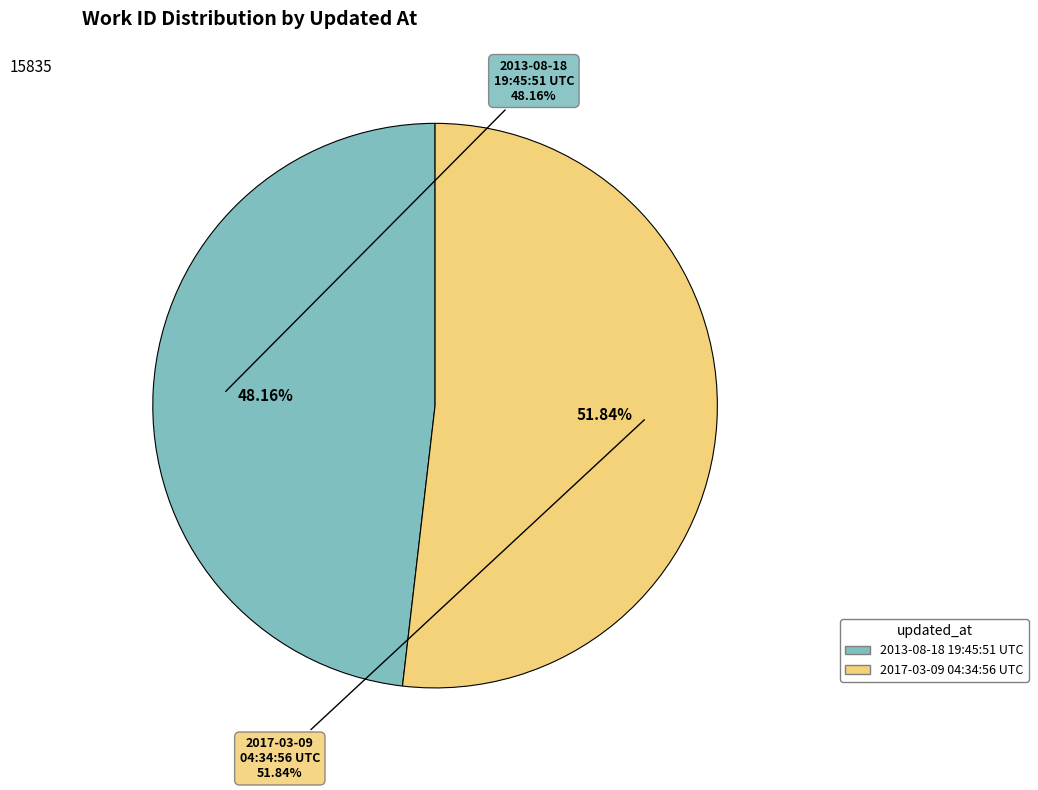

To the nearest percent, what percentage of the pie is 2017-03-09 04:34:56 UTC?

52%